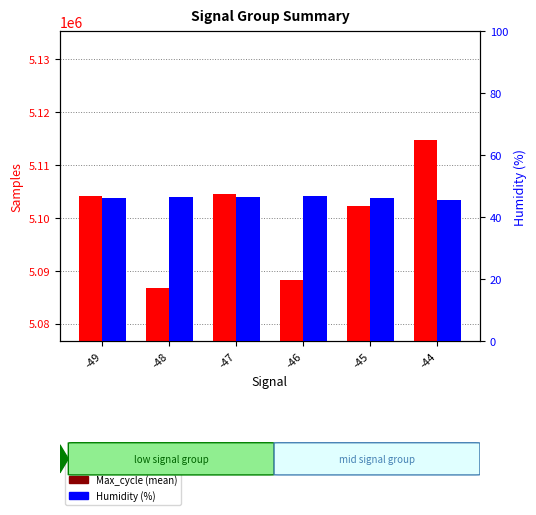

What is the value of the Humidity (%) bar at the 6th from the left?

45.7